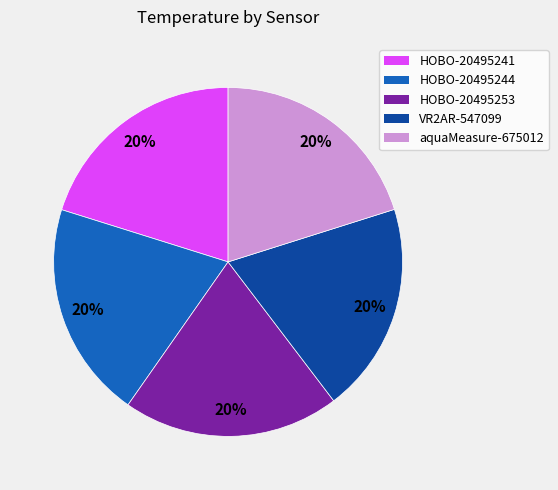

The VR2AR-547099 slice represents 20% of the pie. True or false?

True